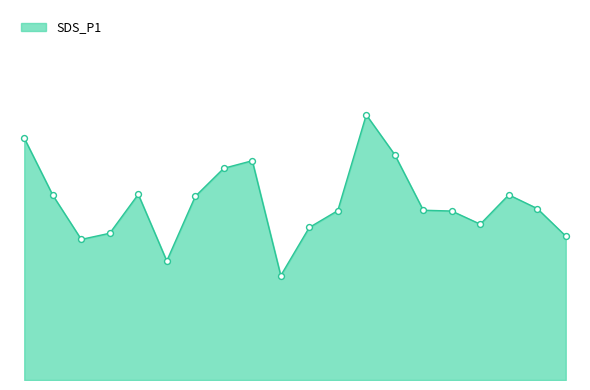

Does the chart have visible grid lines?

No